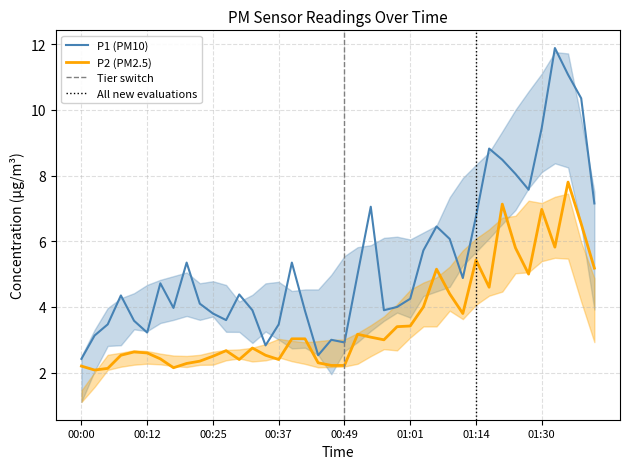

Reading left to right, list all the values displayed in this chart.

P1: 2.4	3.1	3.5	4.3	3.6	3.2	4.7	4.0	5.3	4.1	3.8	3.6	4.4	3.9	2.8	3.5	5.3	3.9	2.5	3.0	2.9	5.0	7.0	3.9	4.0	4.2	5.7	6.5	6.1	4.9	6.8	8.8	8.5	8.1	7.6	9.4	11.9	11.1	10.3	7.2
P2: 2.2	2.1	2.1	2.5	2.6	2.6	2.4	2.1	2.3	2.4	2.5	2.7	2.4	2.8	2.5	2.4	3.0	3.0	2.3	2.2	2.2	3.2	3.1	3.0	3.4	3.4	4.0	5.2	4.4	3.8	5.4	4.6	7.1	5.8	5.0	7.0	5.8	7.8	6.5	5.2